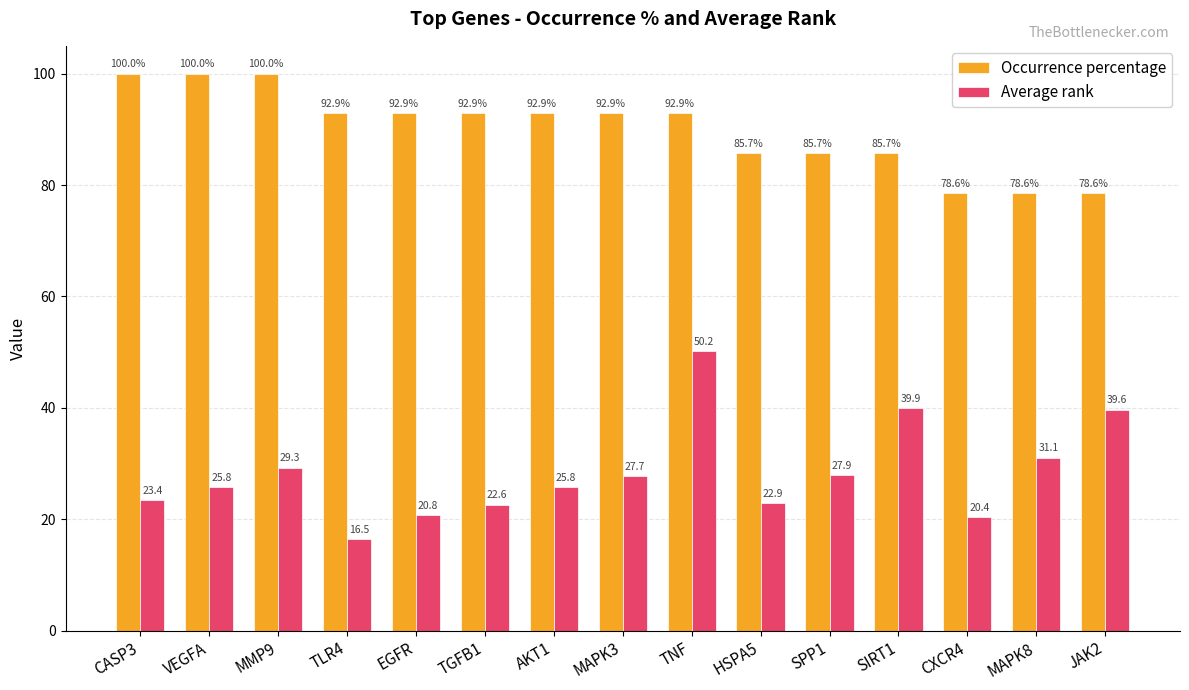

Reading right to left, transcribe all the data shown in this chart.

Occurrence percentage: JAK2=78.6	MAPK8=78.6	CXCR4=78.6	SIRT1=85.7	SPP1=85.7	HSPA5=85.7	TNF=92.9	MAPK3=92.9	AKT1=92.9	TGFB1=92.9	EGFR=92.9	TLR4=92.9	MMP9=100.0	VEGFA=100.0	CASP3=100.0
Average rank: JAK2=39.6	MAPK8=31.1	CXCR4=20.4	SIRT1=39.9	SPP1=27.9	HSPA5=22.9	TNF=50.2	MAPK3=27.7	AKT1=25.8	TGFB1=22.6	EGFR=20.8	TLR4=16.5	MMP9=29.3	VEGFA=25.8	CASP3=23.4